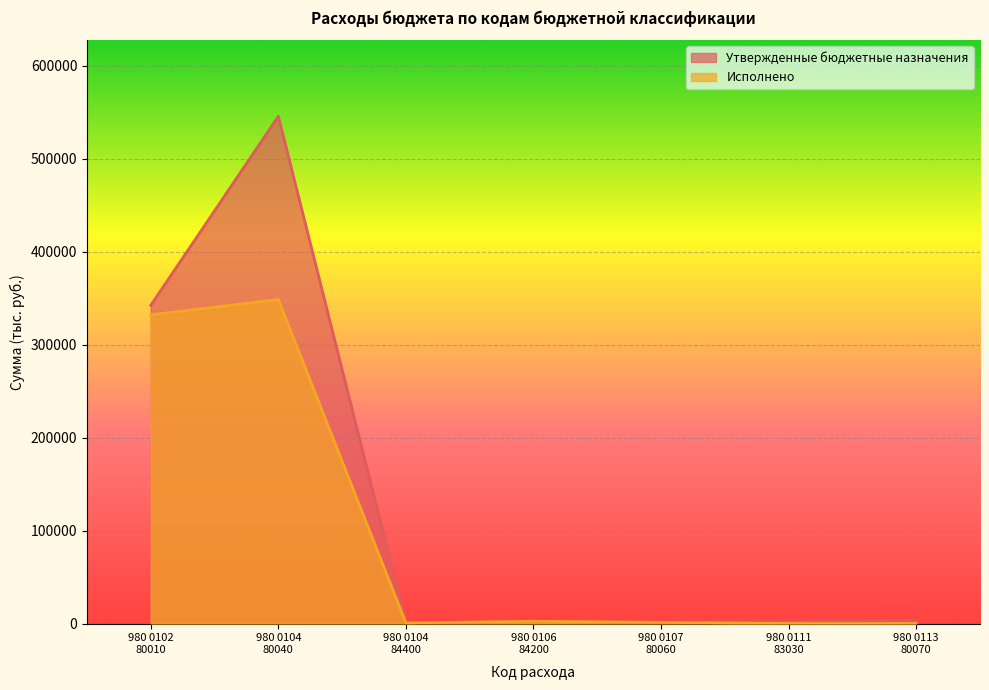

The Утвержденные бюджетные назначения series shows 4079.0 at 980 0113
80070. True or false?

False